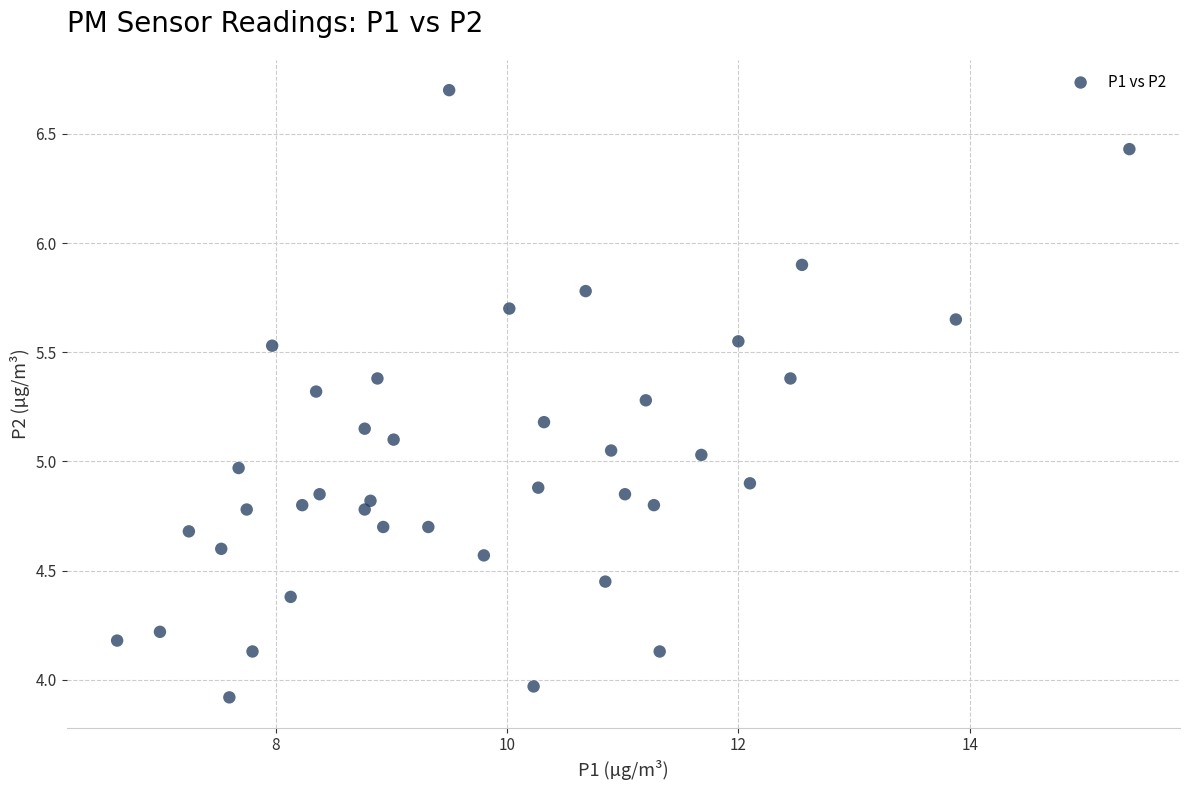

What is the range of Y values (max minus min)?

2.8